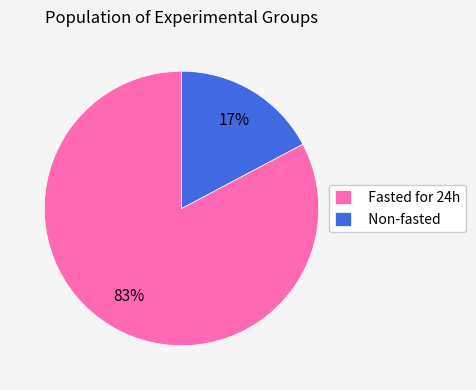

Combined, do Fasted for 24h and Non-fasted account for over 50%?

Yes